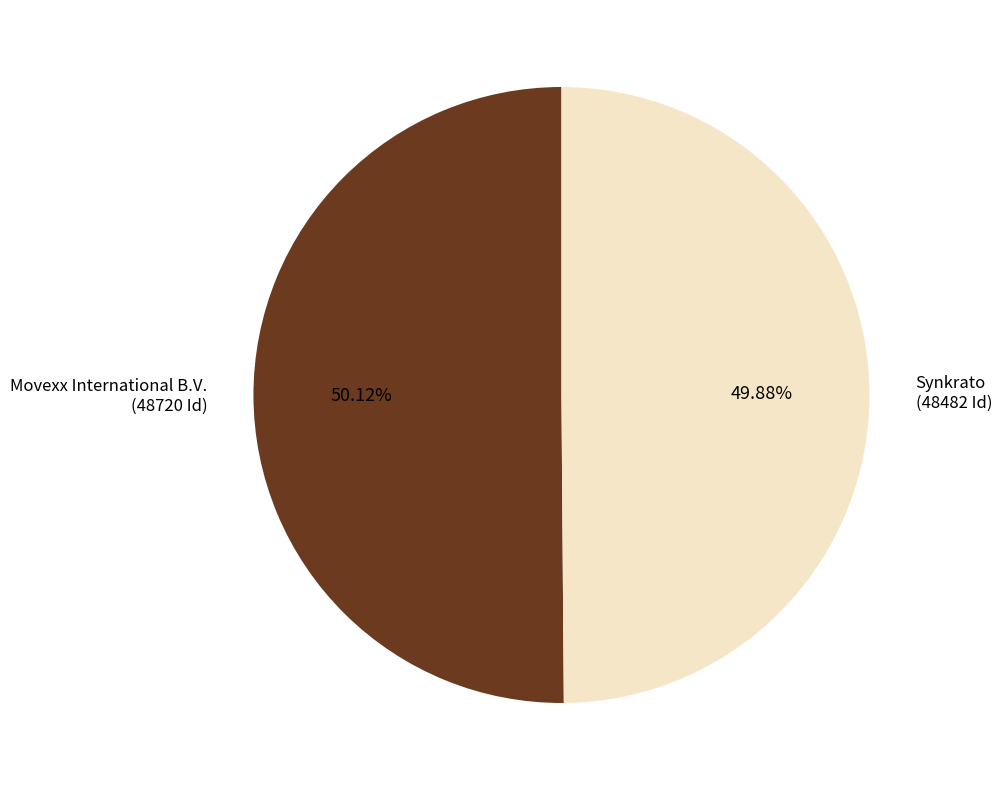

Is there a majority slice in this chart?

Yes